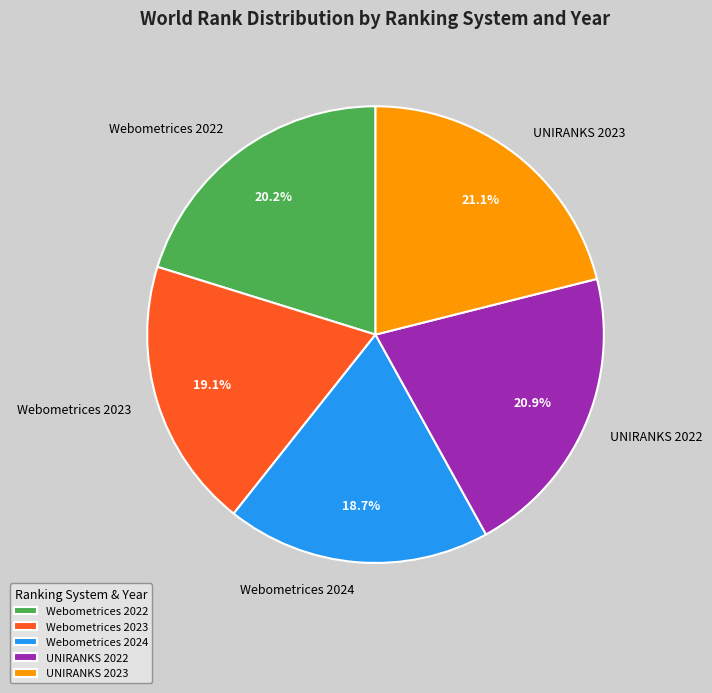

Which has a higher value, Webometrices 2023 or UNIRANKS 2022?

UNIRANKS 2022